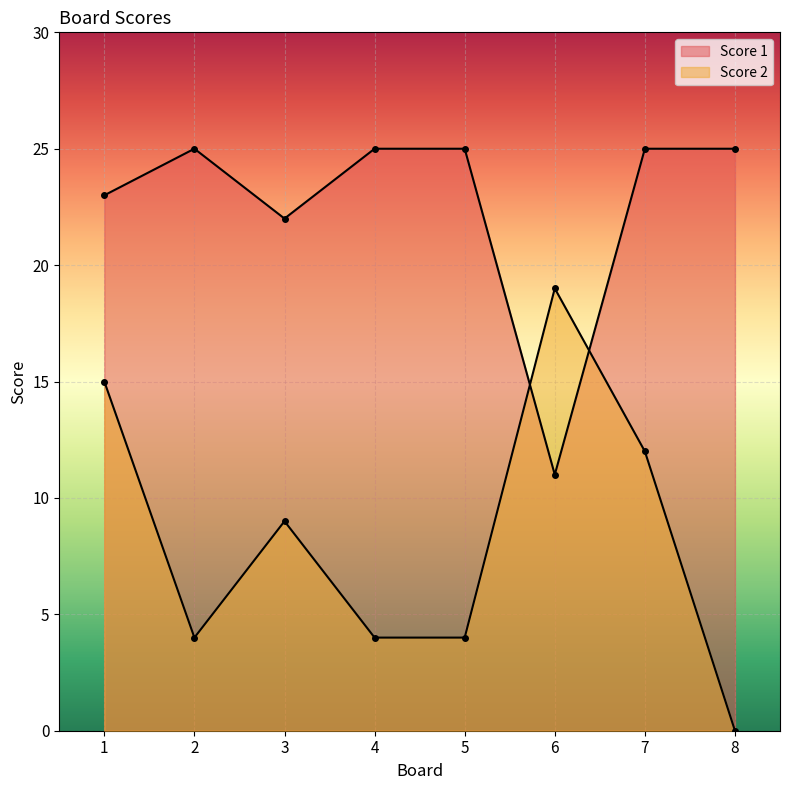

The Score 2 series shows 9 at 1. True or false?

False